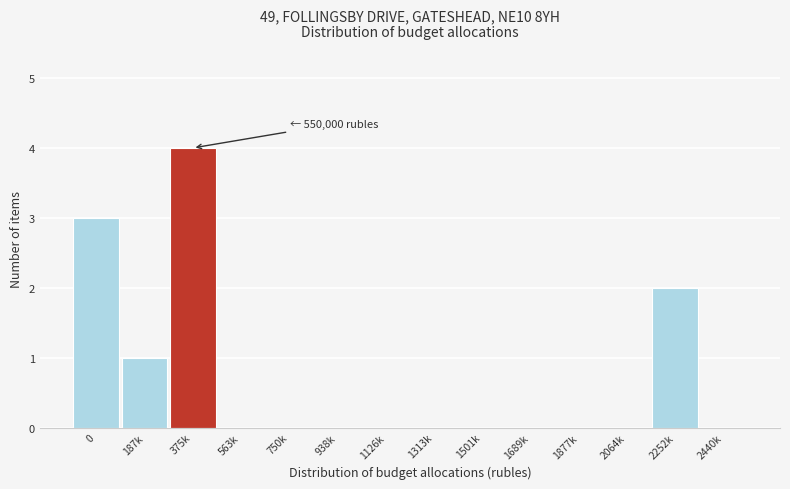

Reading left to right, list all the values displayed in this chart.

0=3	187k=1	375k=4	563k=0	750k=0	938k=0	1126k=0	1313k=0	1501k=0	1689k=0	1877k=0	2064k=0	2252k=2	2440k=0